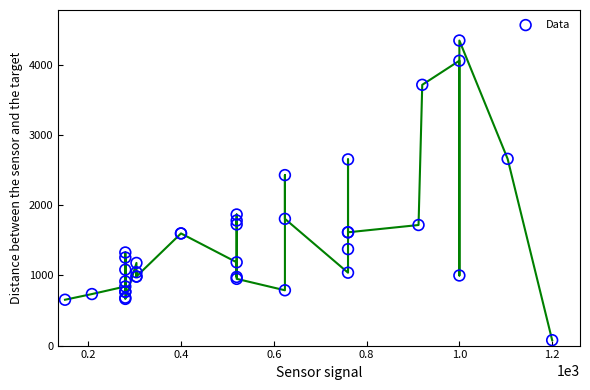

What Y value in the scatter plot is closest to 2214?

2432